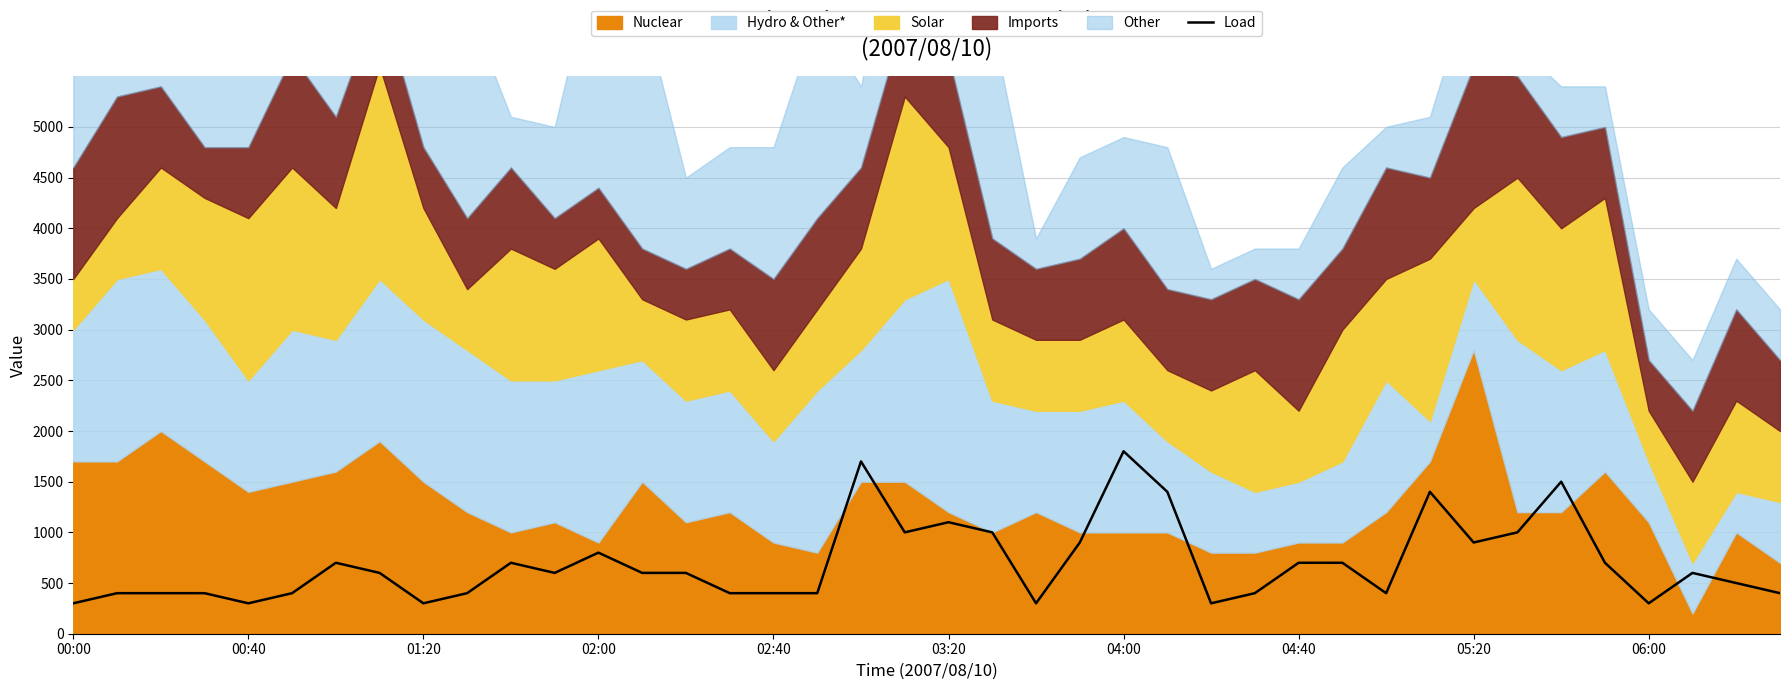

The value of Load at 02:00 is 800. True or false?

True